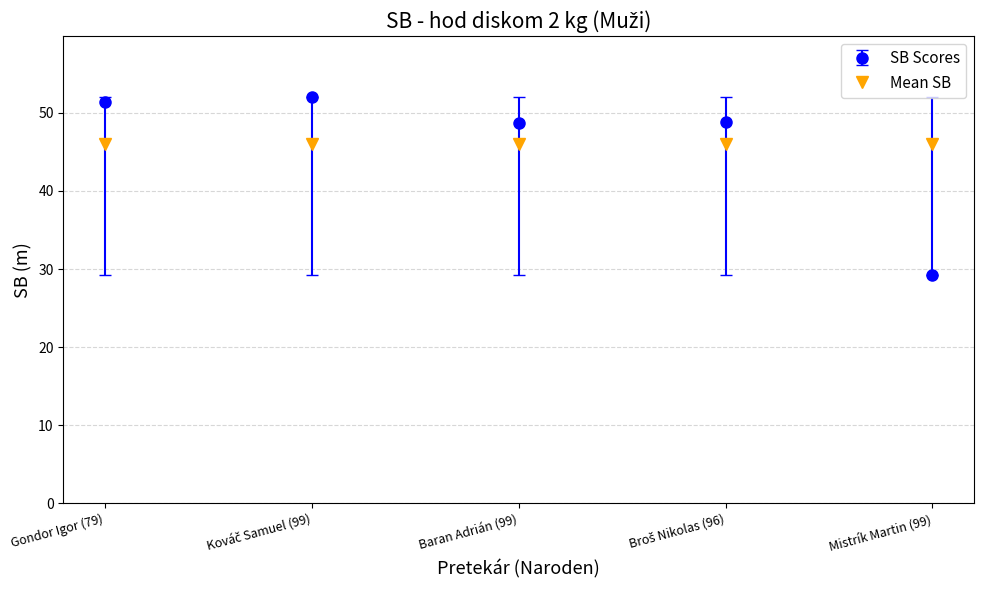

What is the minimum value shown in the chart?

29.2